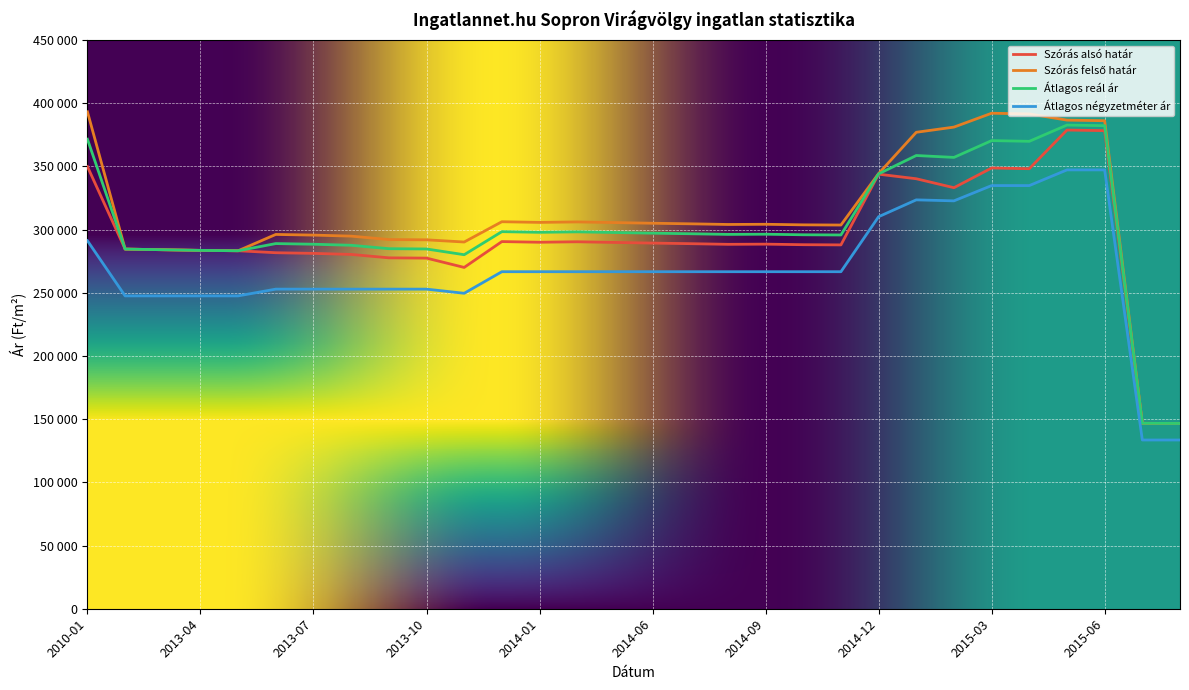

What is the maximum value for Szórás alsó határ?

378751